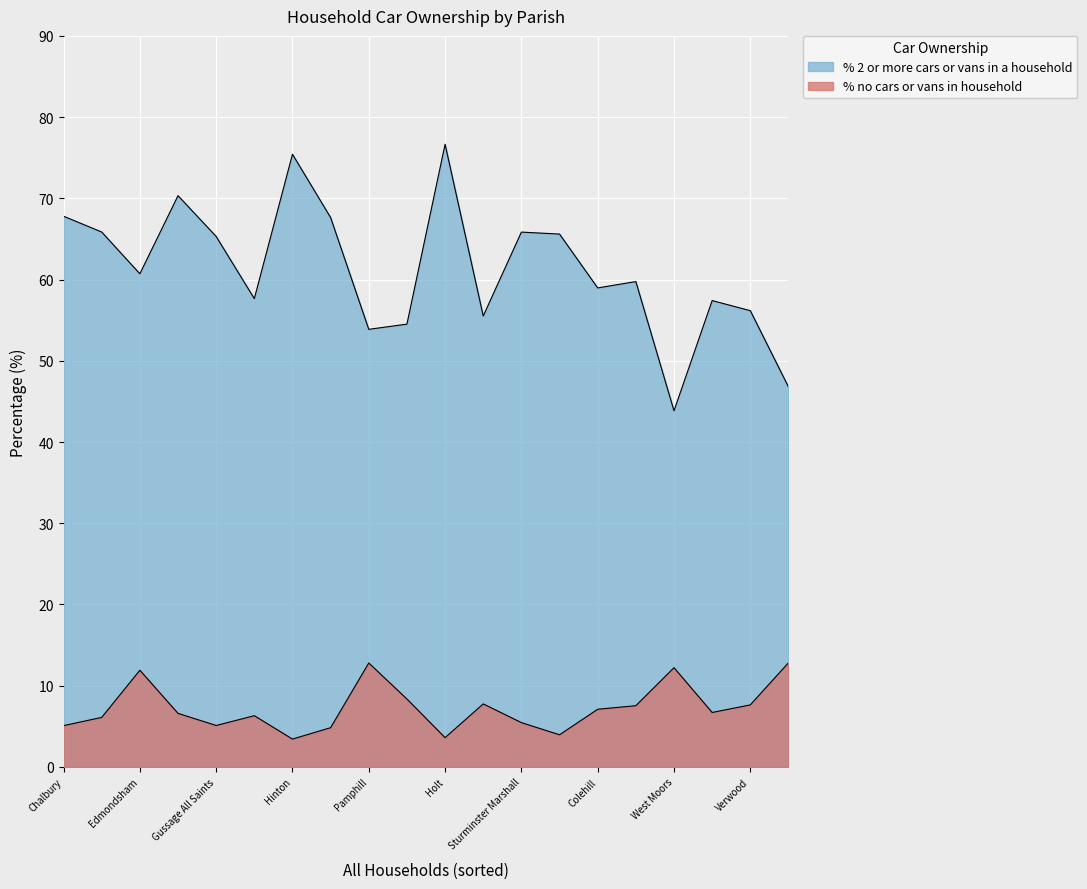

Reading left to right, extract all data points from this chart.

% no cars or vans in household: Arne=7.8	Alderholt=4.0	Chalbury=5.1	Colehill=7.1	Corfe Mullen=6.7	Cranborne=8.4	Edmondsham=11.9	Ferndown Town=12.8	Gussage All Saints=5.1	Gussage St. Michael=6.6	Hinton=3.4	Holt=3.6	Horton=4.8	Crichel=6.3	Pamphill=12.8	St. Leonards and St. Ives=7.5	Shapwick=6.1	Sturminster Marshall=5.5	Verwood=7.6	West Moors=12.2
% 2 or more cars or vans in a household: Arne=55.5	Alderholt=65.6	Chalbury=67.8	Colehill=59.0	Corfe Mullen=57.4	Cranborne=54.5	Edmondsham=60.7	Ferndown Town=46.8	Gussage All Saints=65.3	Gussage St. Michael=70.3	Hinton=75.4	Holt=76.7	Horton=67.6	Crichel=57.7	Pamphill=53.9	St. Leonards and St. Ives=59.8	Shapwick=65.9	Sturminster Marshall=65.8	Verwood=56.2	West Moors=43.8